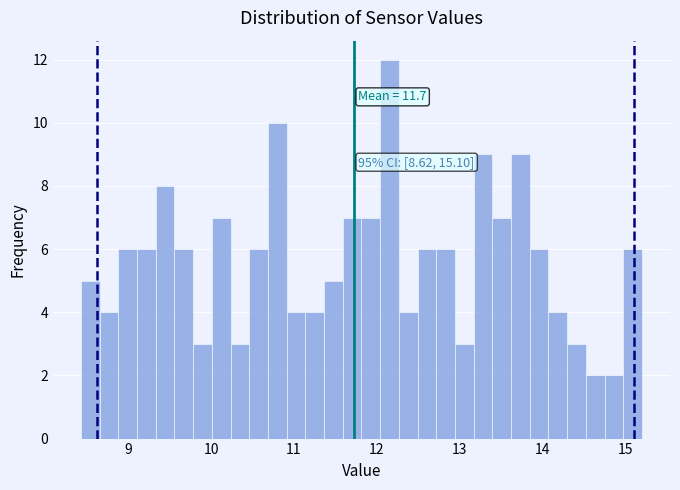

Read against the x-axis, roughly where is the centre of the tallest bar?

12.2